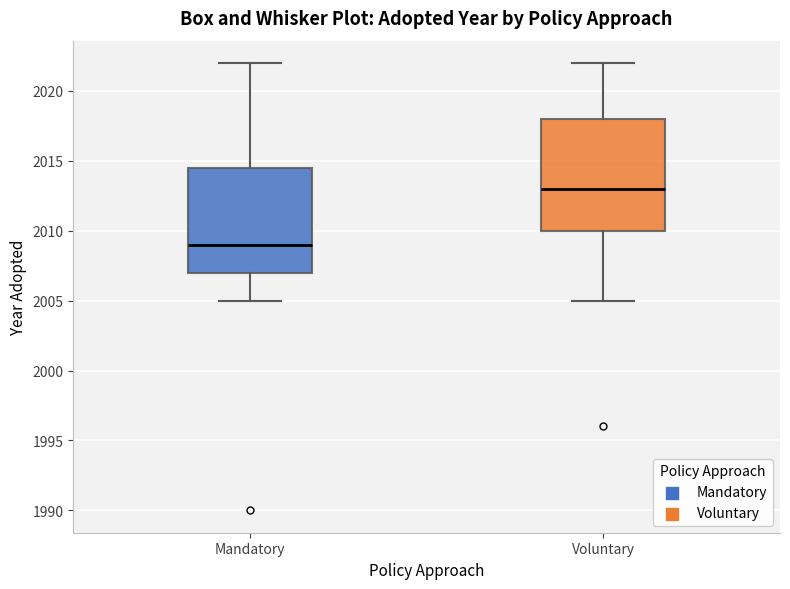

Which box's median line is the lowest?

Mandatory